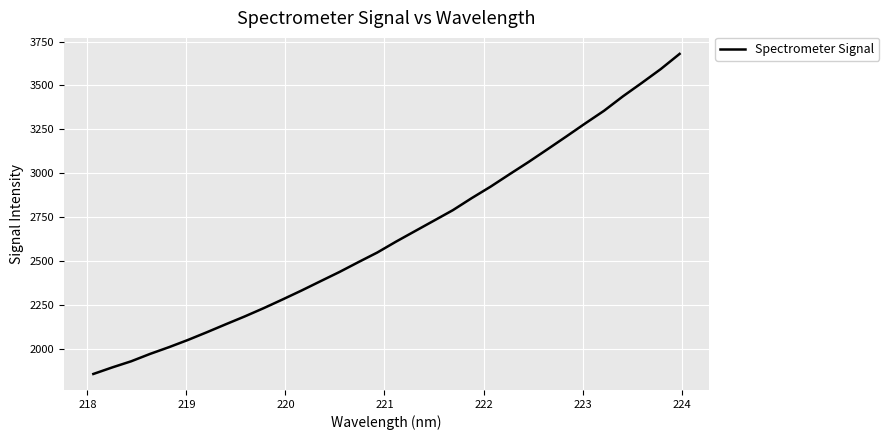

What is the difference between the maximum and minimum values?

1822.5